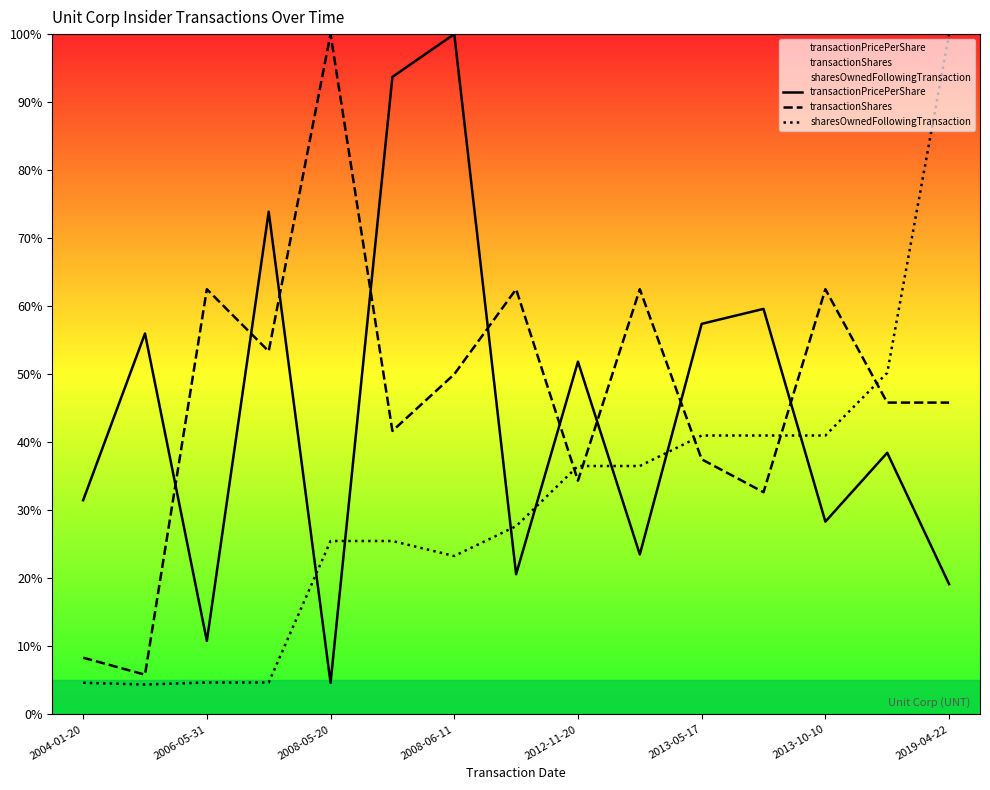

Which series has the largest total across all categories?

transactionShares